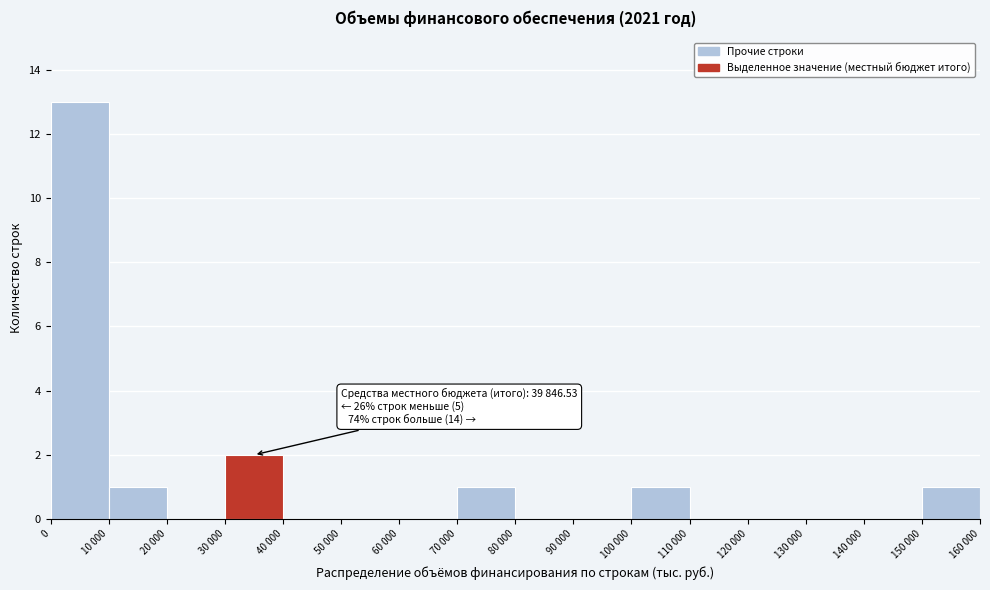

Reading left to right, list all the values displayed in this chart.

0=13	10 000=1	20 000=0	30 000=2	40 000=0	50 000=0	60 000=0	70 000=1	80 000=0	90 000=0	100 000=1	110 000=0	120 000=0	130 000=0	140 000=0	150 000=1